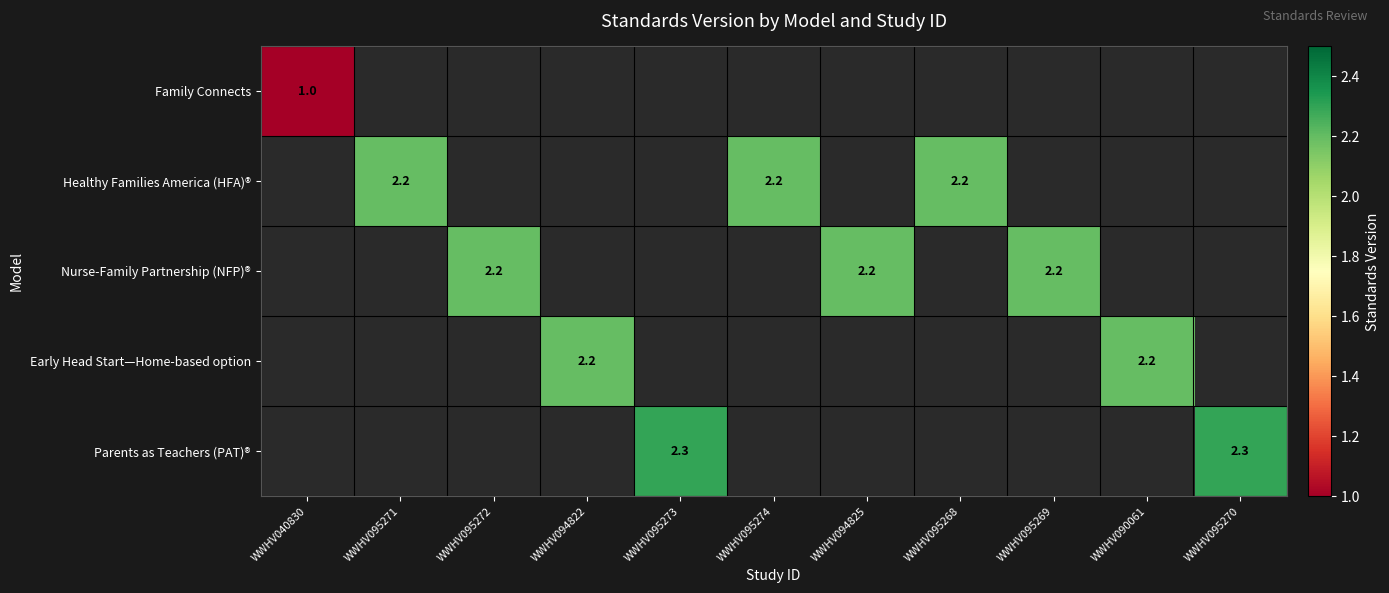

The Early Head Start—Home-based option series shows 2.2 at WWHV090061. True or false?

True